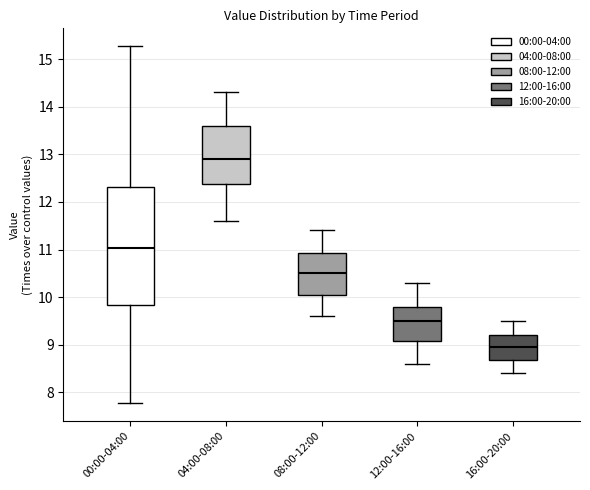

Reading left to right, transcribe this box plot: for each box, give where its median line is, the range the box spans, and where its two whiskers end, as read against the y-axis. The values are not printed on the chart, so give them approximately, as read against the axis.

00:00-04:00: median 11.0, box 9.8 to 12.3, whiskers 7.8 to 15.3
04:00-08:00: median 12.9, box 12.4 to 13.6, whiskers 11.6 to 14.3
08:00-12:00: median 10.5, box 10.1 to 10.9, whiskers 9.6 to 11.4
12:00-16:00: median 9.5, box 9.1 to 9.8, whiskers 8.6 to 10.3
16:00-20:00: median 9.0, box 8.7 to 9.2, whiskers 8.4 to 9.5